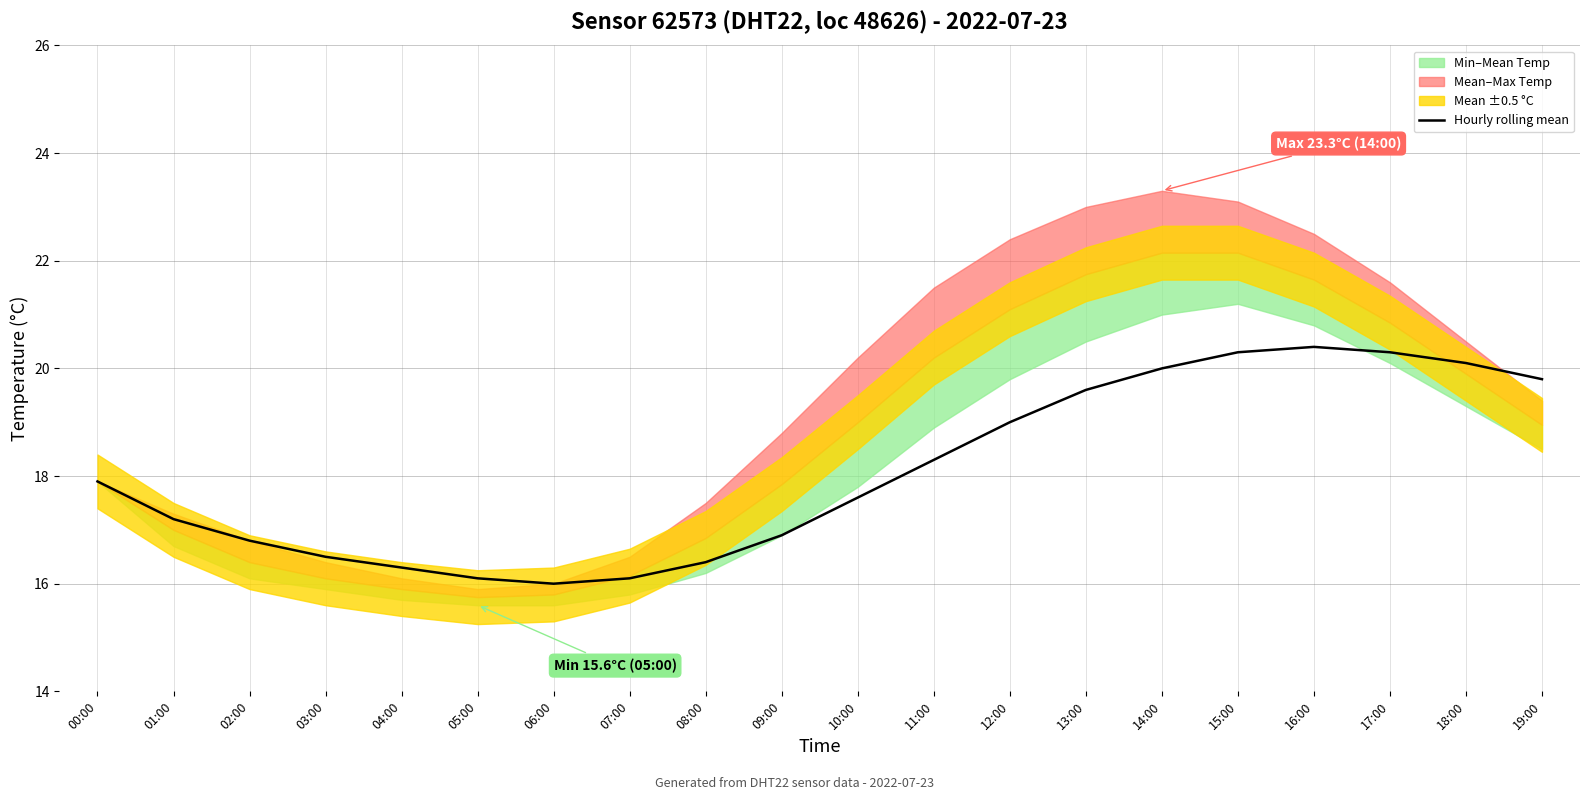

Is it true that the value at 04:00 is 7.9?

False